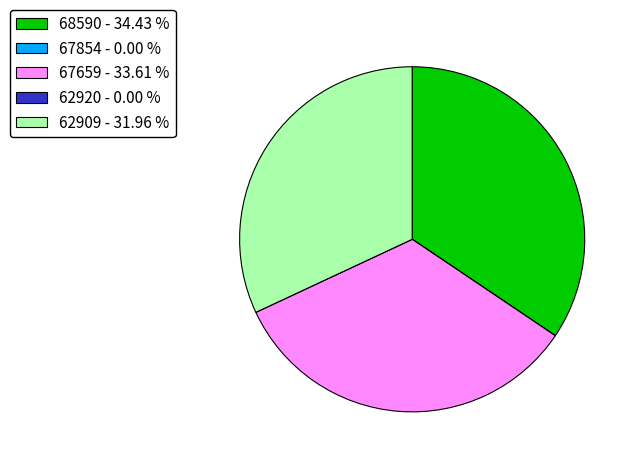

The 67659 slice represents 41% of the pie. True or false?

False